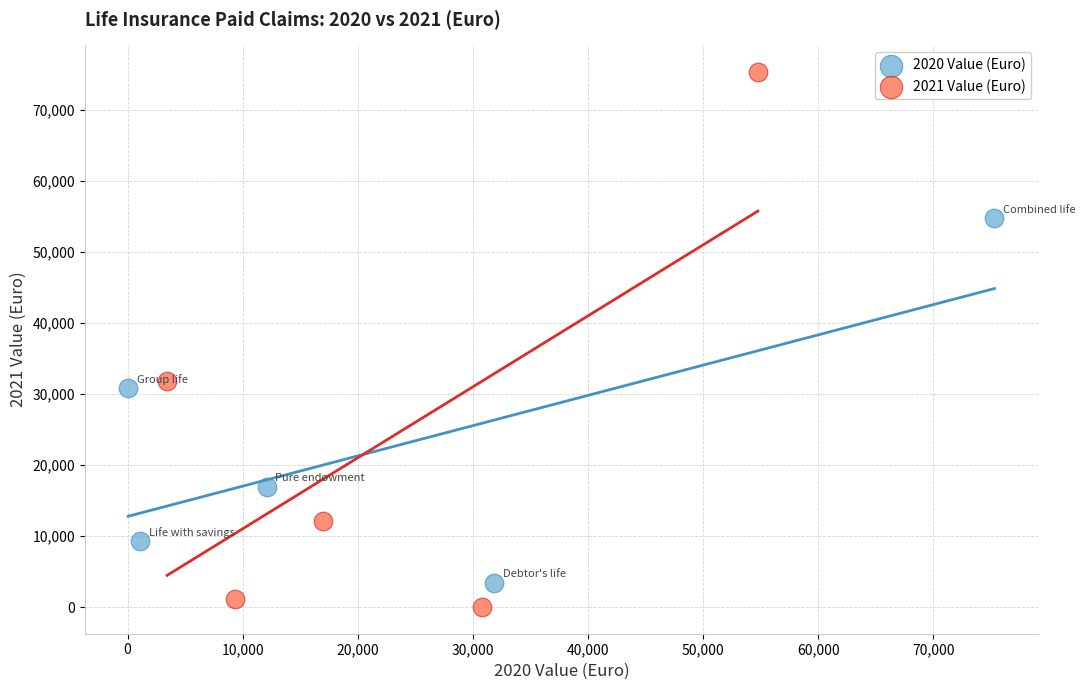

Which series reaches the maximum Y coordinate?

2021 Value (Euro)